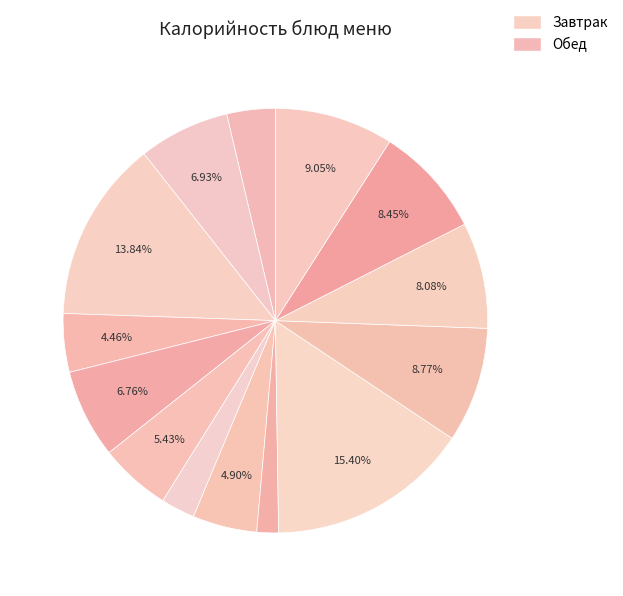

How many slices are in this pie chart?

14